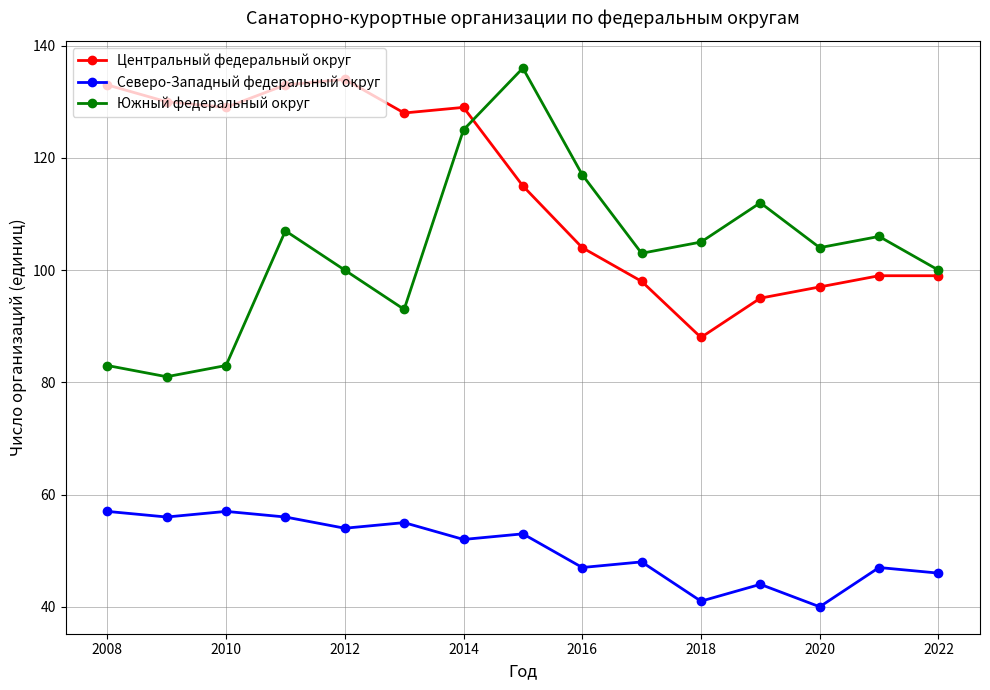

What is the minimum value shown in the chart?

40